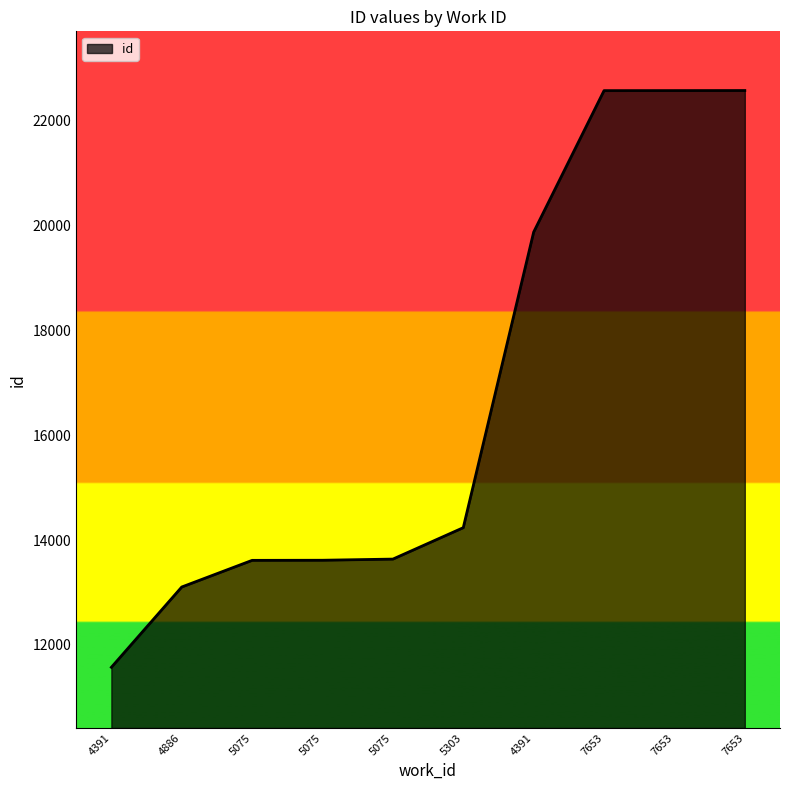

What is the difference between the second highest and second lowest values?

9464